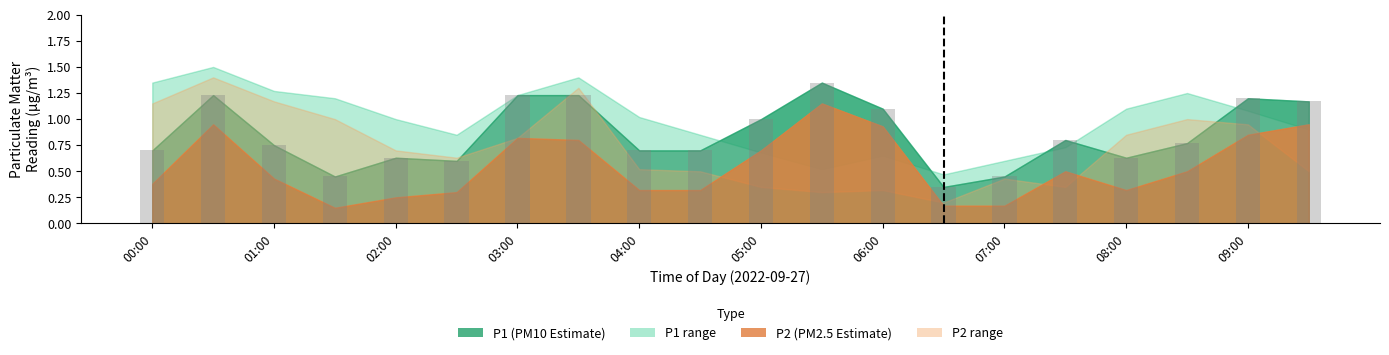

What is the difference between the second highest and minimum values?

0.9